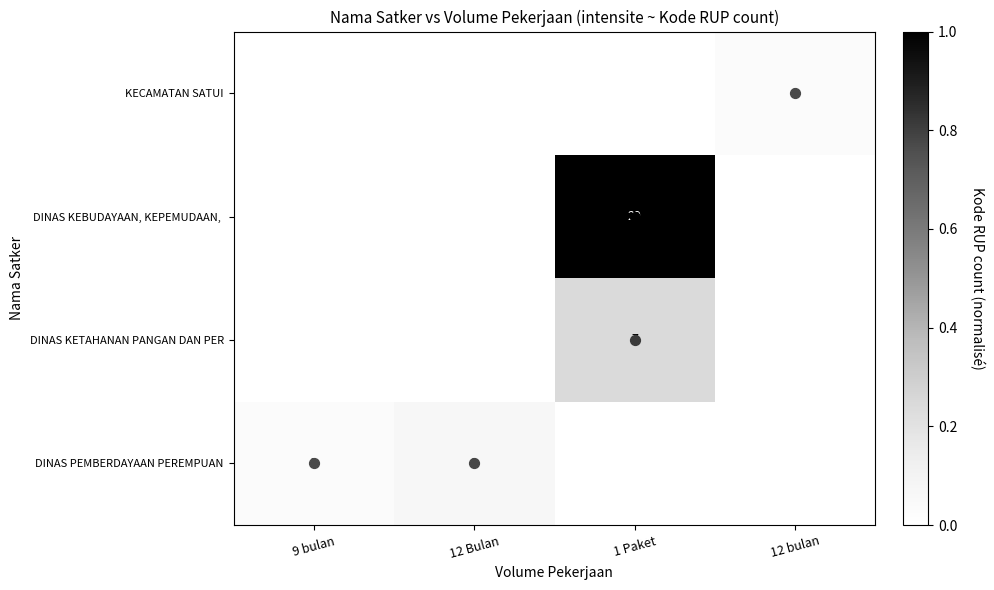

The value of KECAMATAN SATUI at 12 Bulan is 0.0. True or false?

False